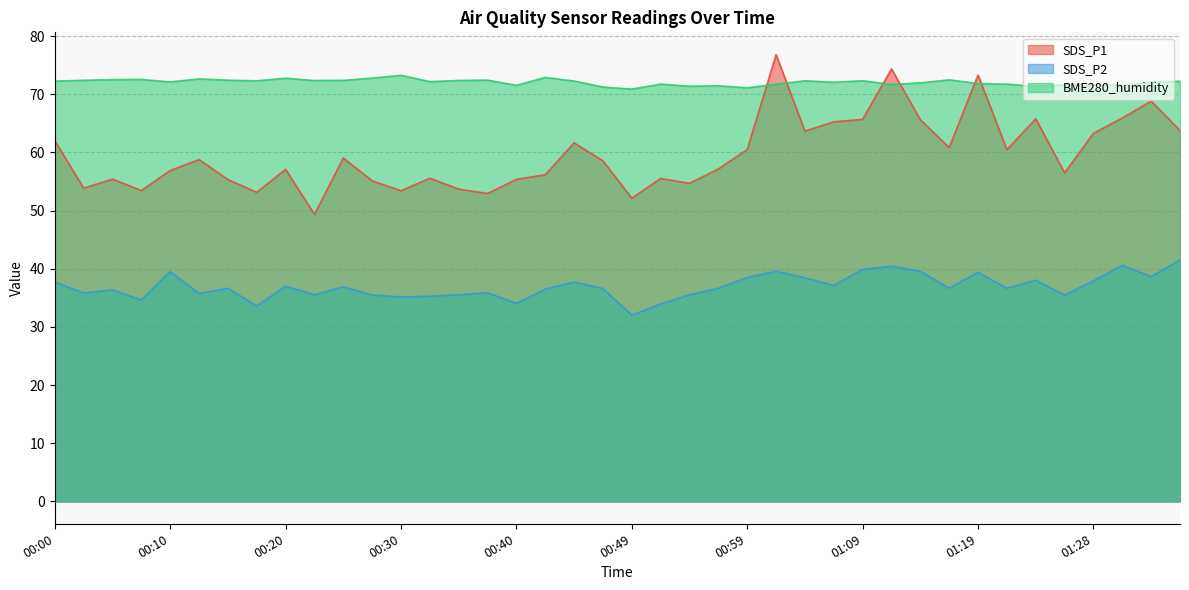

What is the label of the 4th point from the right?

01:28